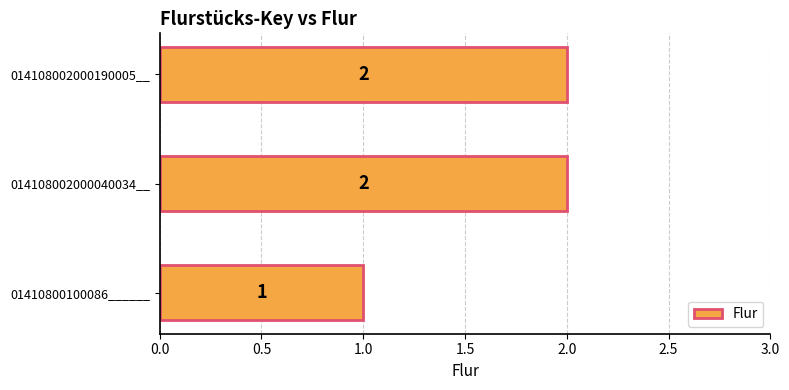

Count the values in the range 1 to 2.

3